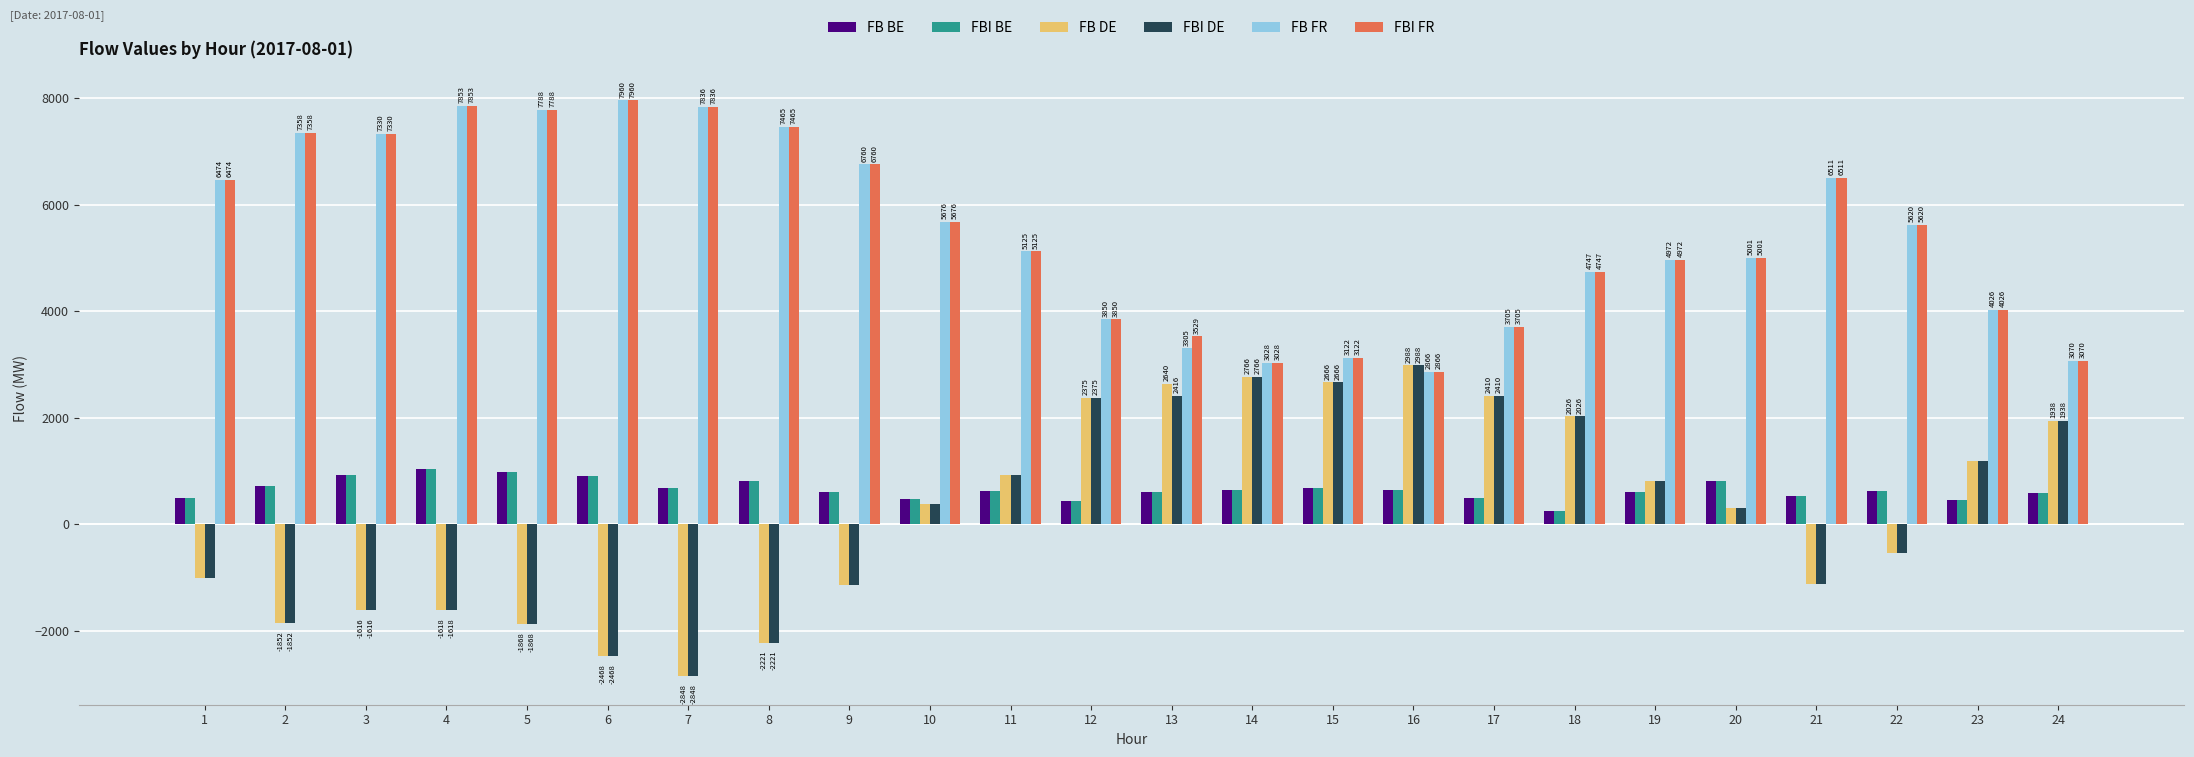

The FB DE series shows 1937.5 at 24. True or false?

True